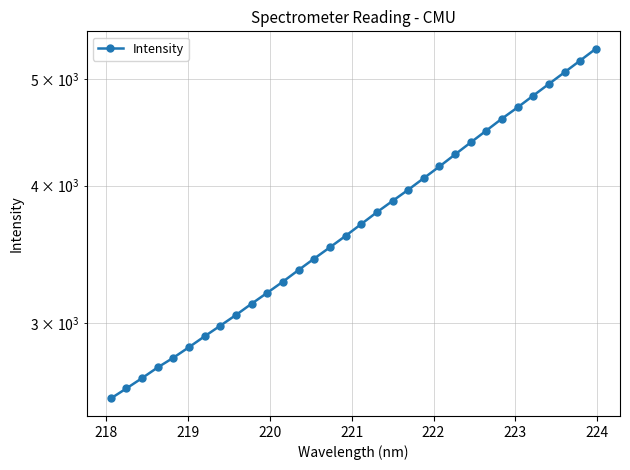

What is the value of the 1st point from the left?

2562.4